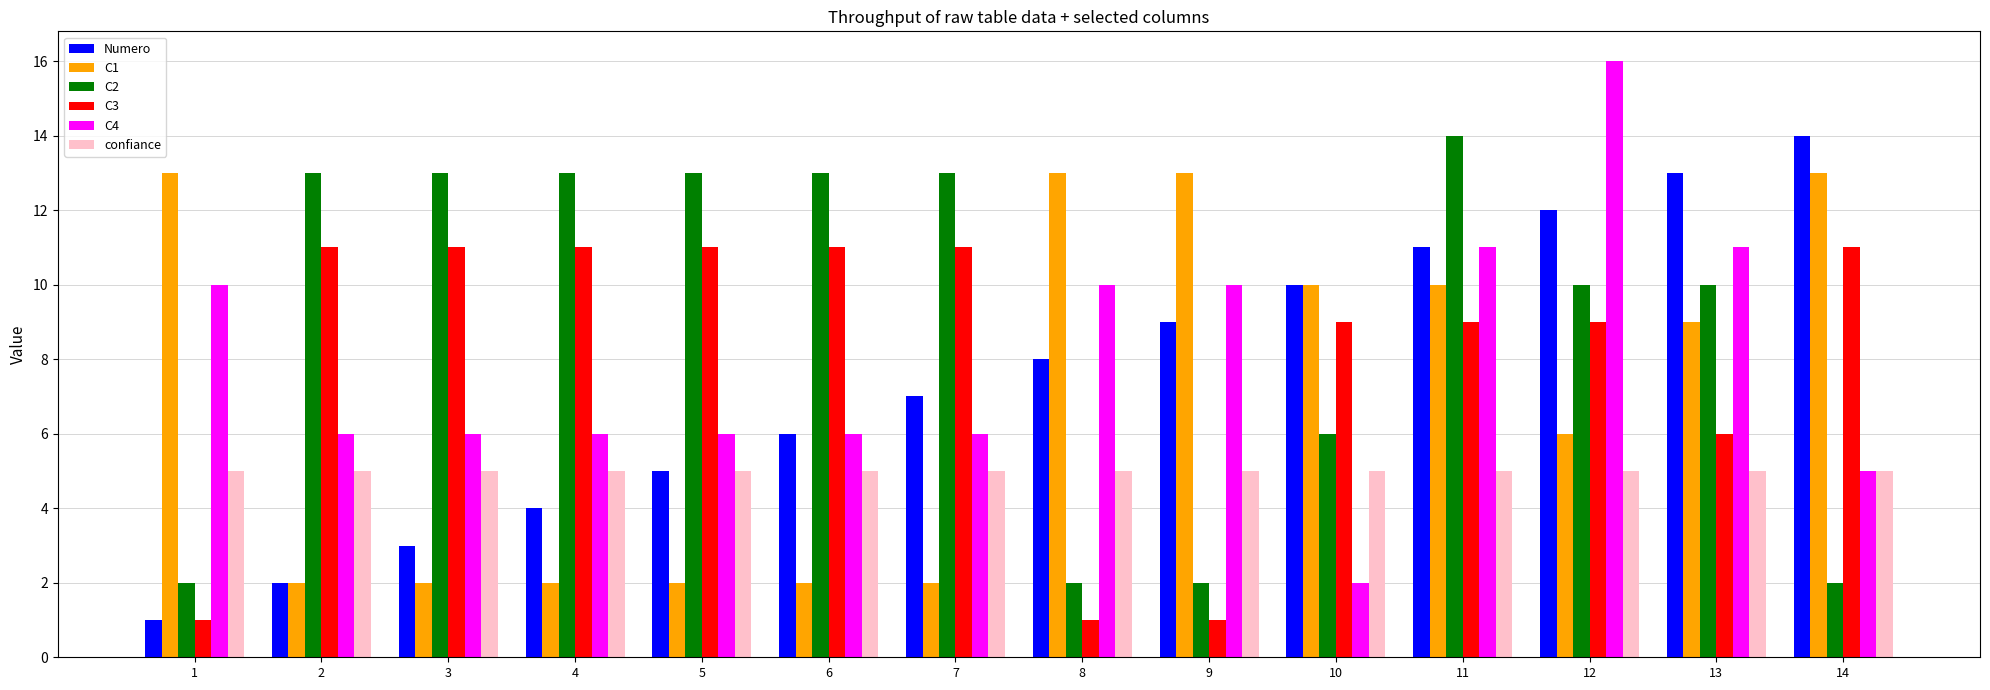

Is the value of Numero at 6 greater than the value of confiance at 9?

Yes